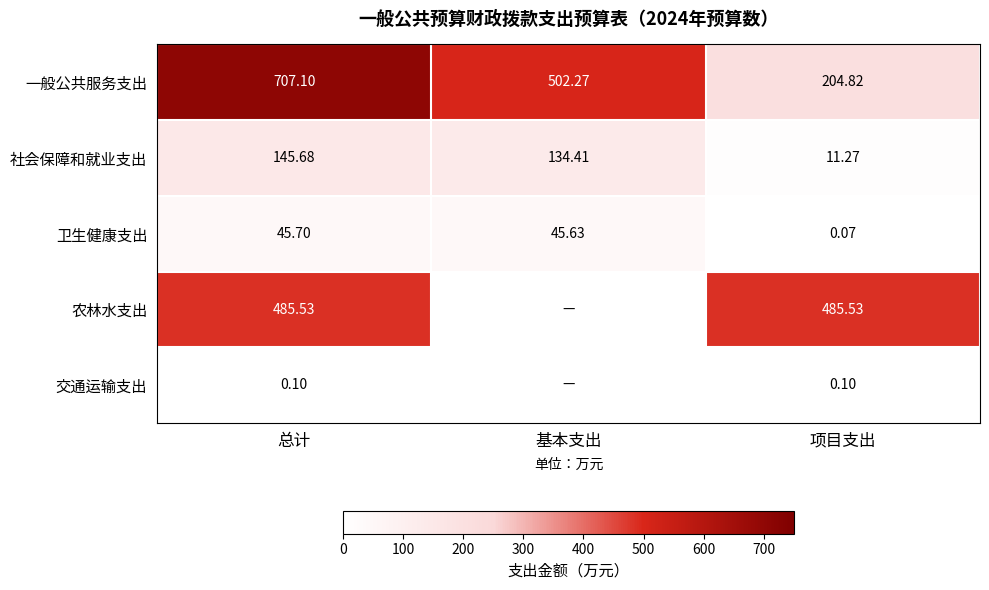

At how many categories does at least one series exceed 151?

3